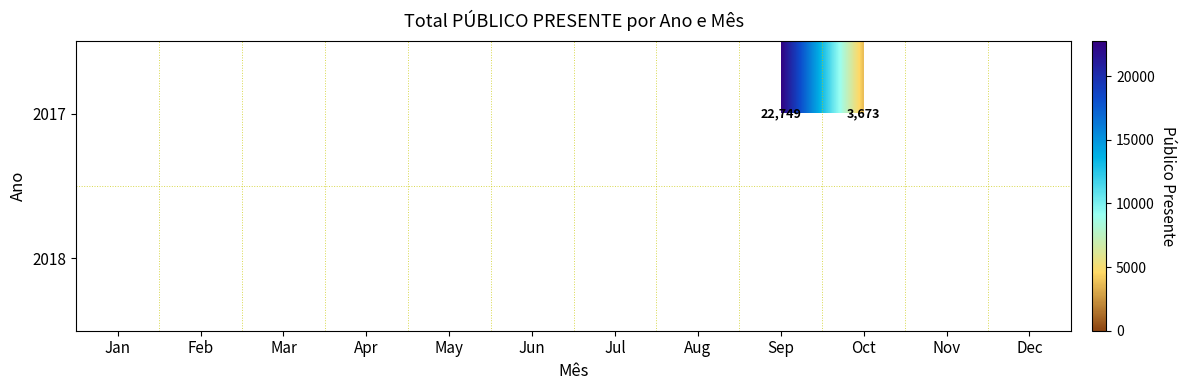

How many values in 2017 are above zero?

2